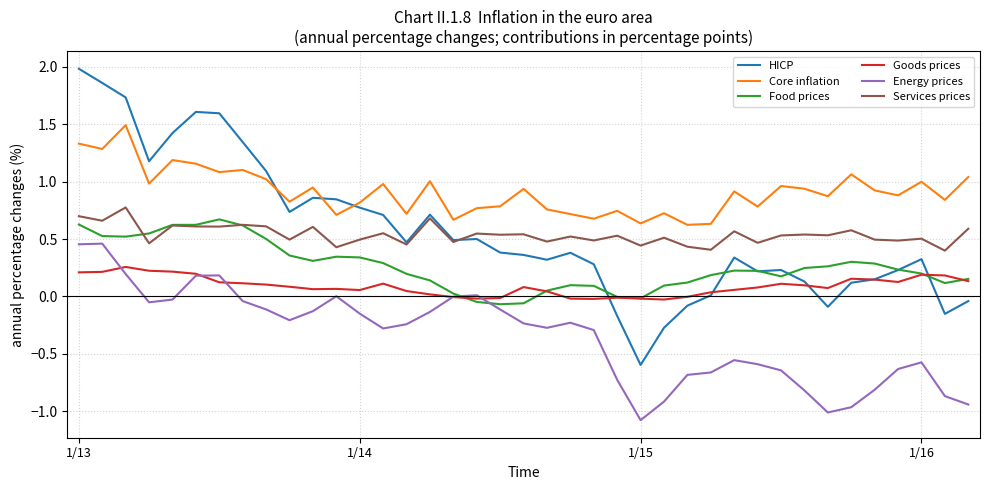

True or false: Services prices and Core inflation cross at least once.

False